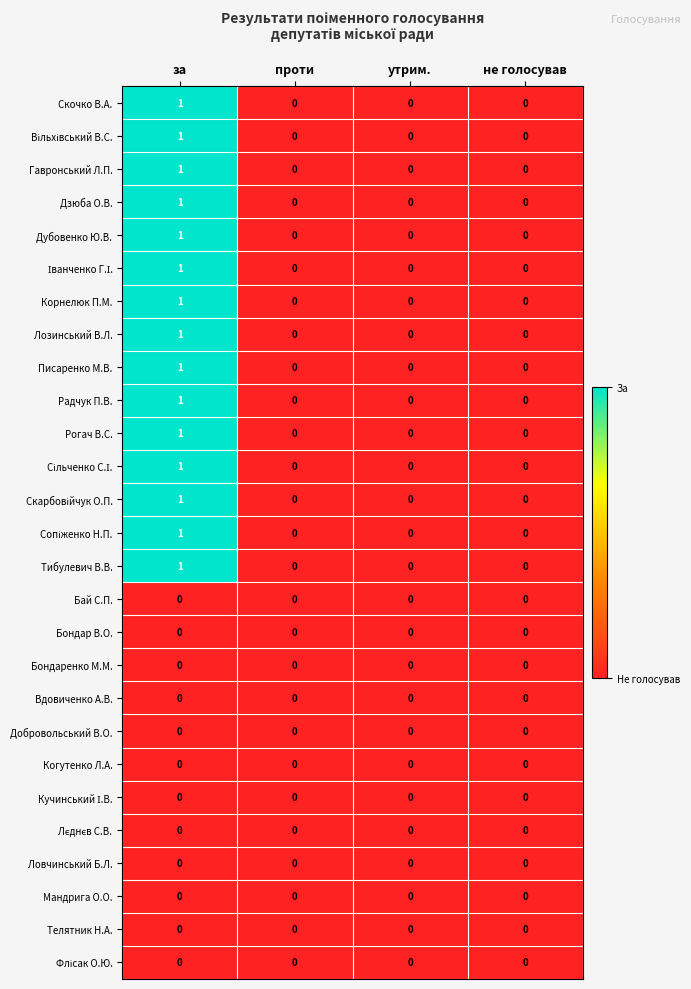

The value of Корнелюк П.М. at за is 0. True or false?

False